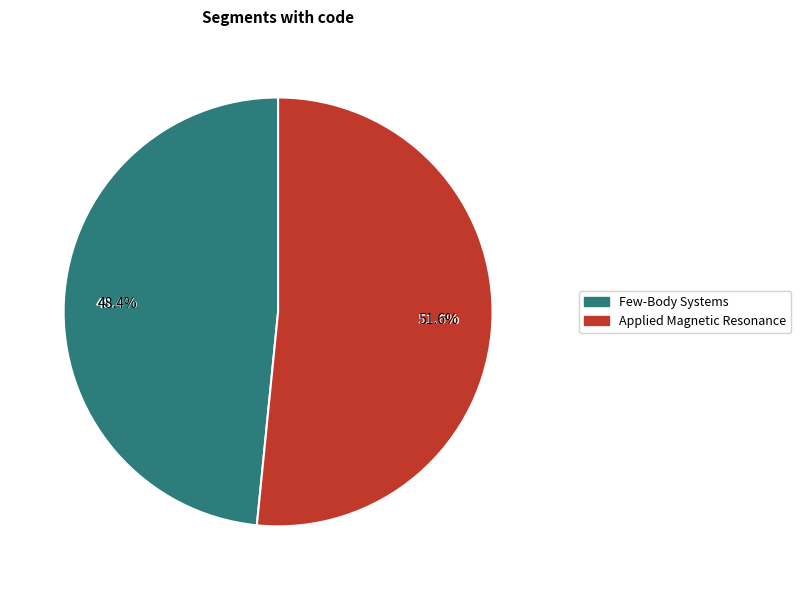

Between Applied Magnetic Resonance and Few-Body Systems, which is larger?

Applied Magnetic Resonance